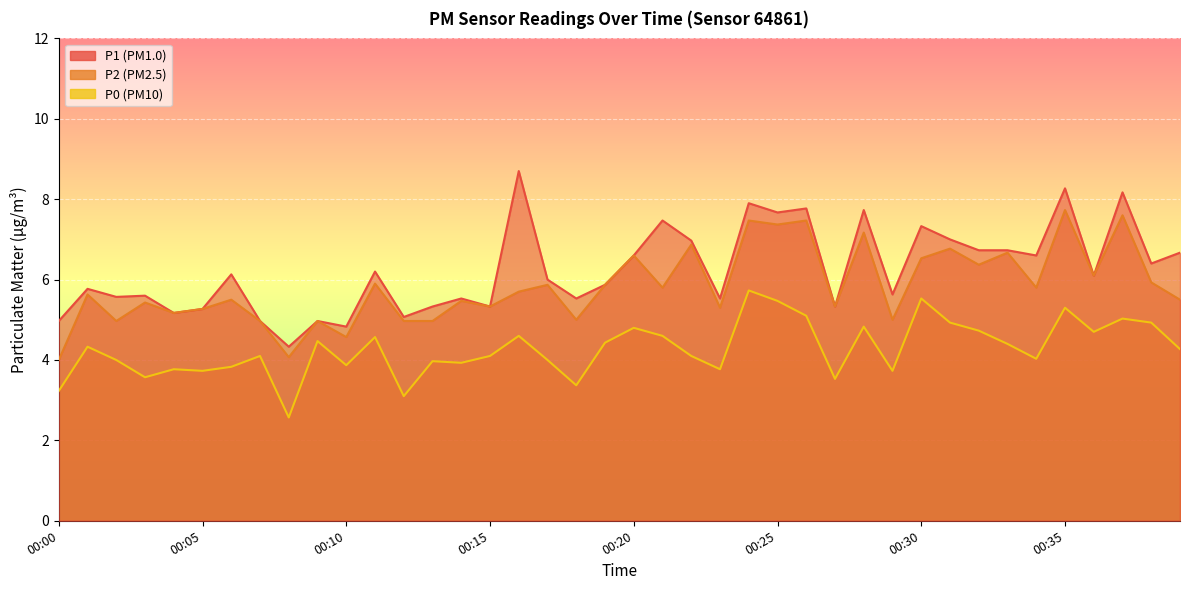

True or false: P2 and P1 intersect in this chart.

False